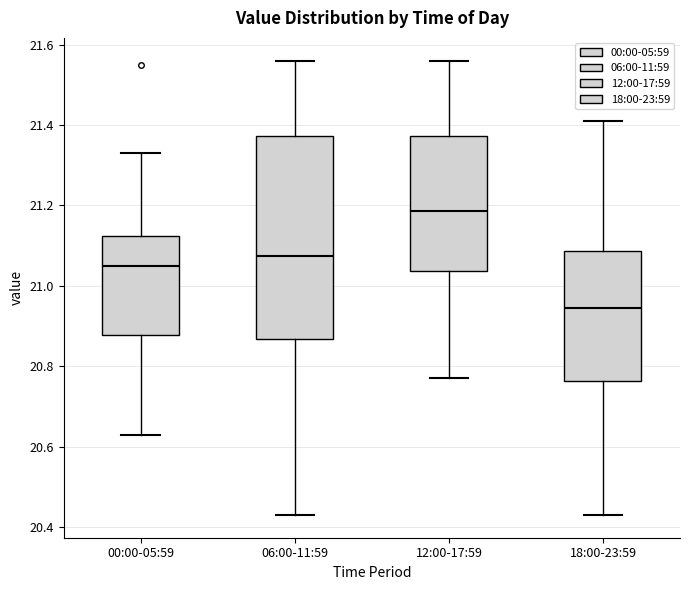

Which box's median line is the highest?

12:00-17:59